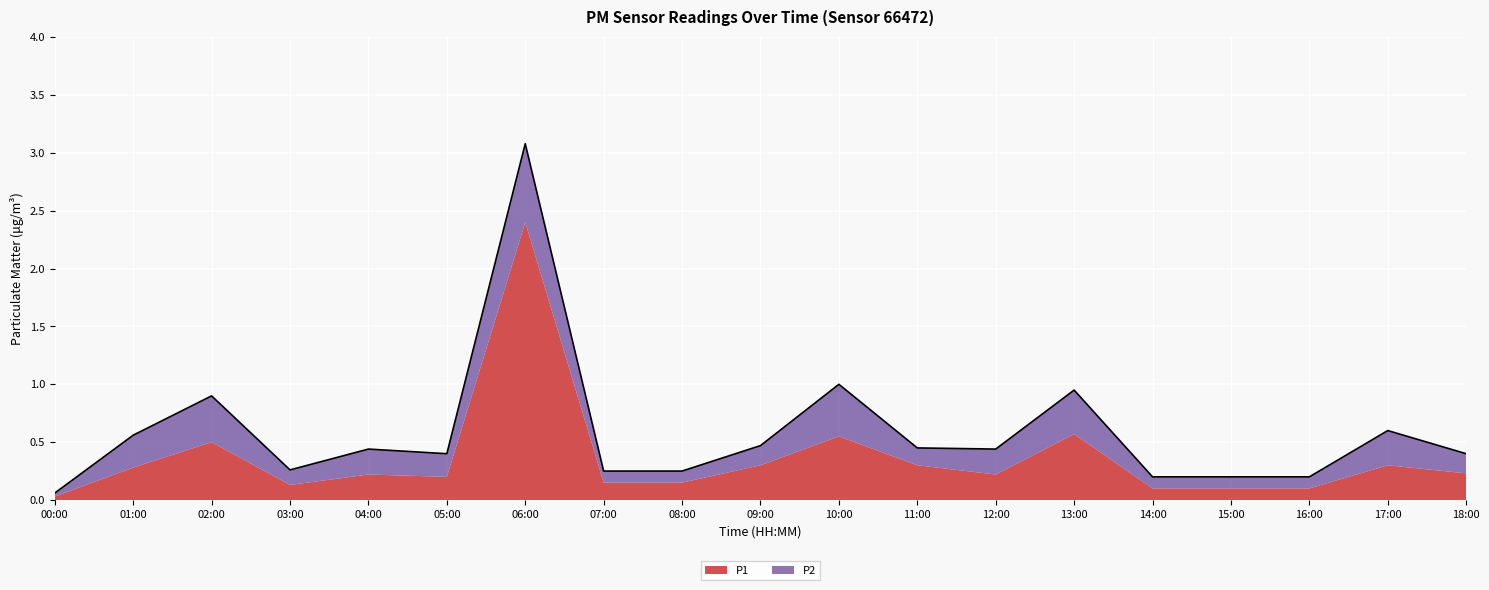

What is the sum of the values at 13:00 and 04:00?

1.4